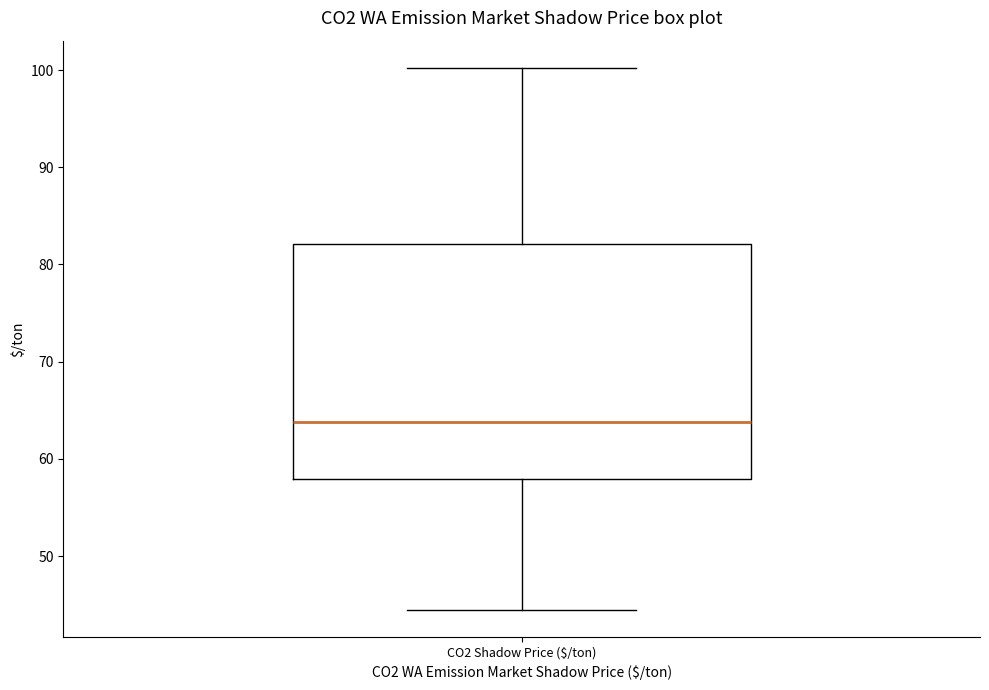

Read this box plot against the y-axis: the position of the median line, the range covered by the box, and the ends of both whiskers. The values are not printed on the chart, so give them approximately, as read against the axis.

median 64, box 58 to 82, whiskers 44 to 100